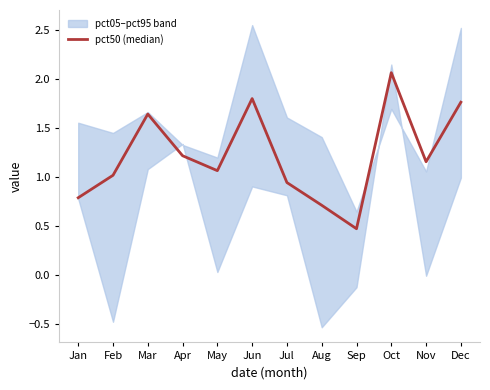

Is this an area chart (filled region under the line)?

No